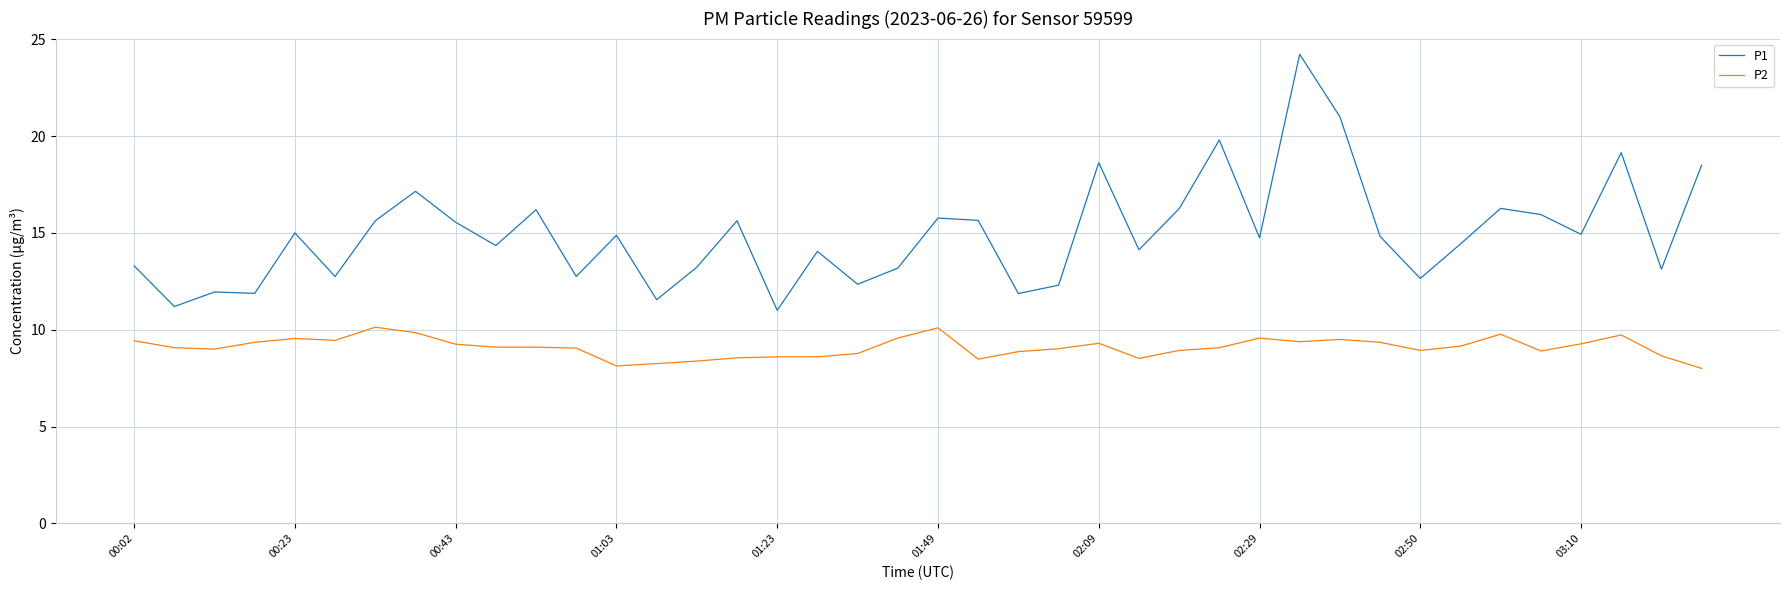

What is the minimum value shown in the chart?

8.0